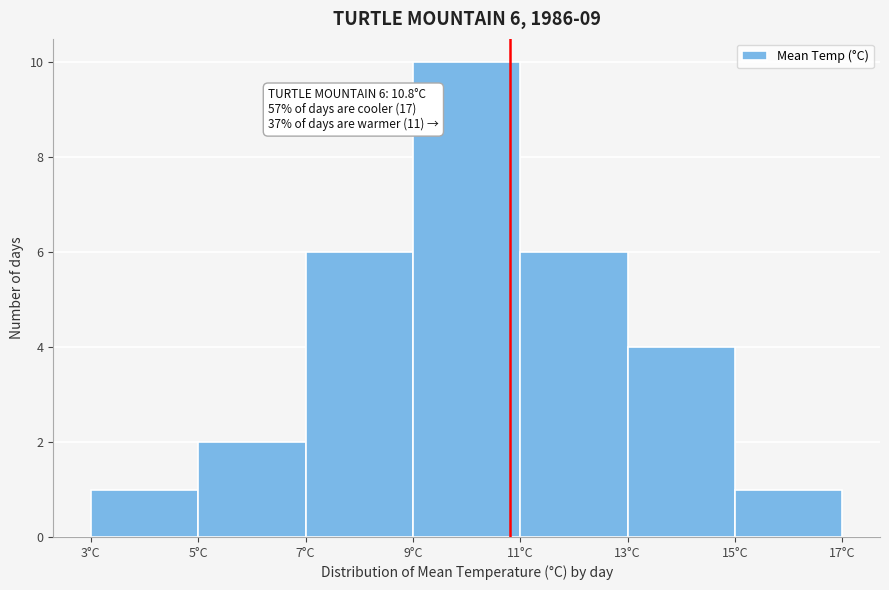

Which range on the x-axis has the tallest bar?

9 to 11